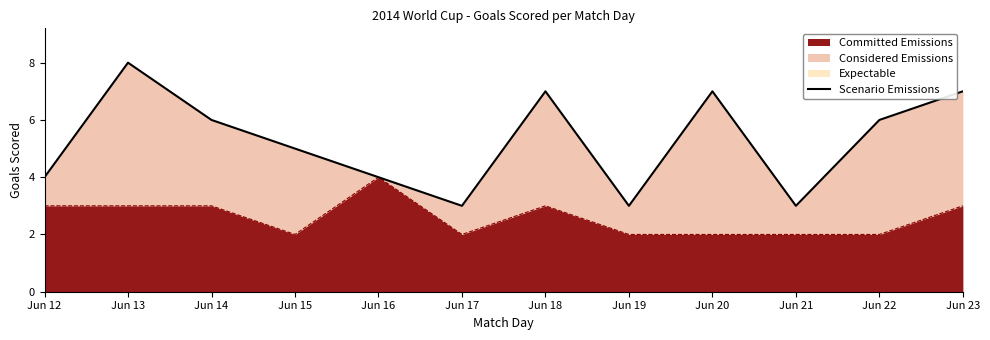

Reading right to left, extract all data points from this chart.

Jun 23=7	Jun 22=6	Jun 21=3	Jun 20=7	Jun 19=3	Jun 18=7	Jun 17=3	Jun 16=4	Jun 15=5	Jun 14=6	Jun 13=8	Jun 12=4